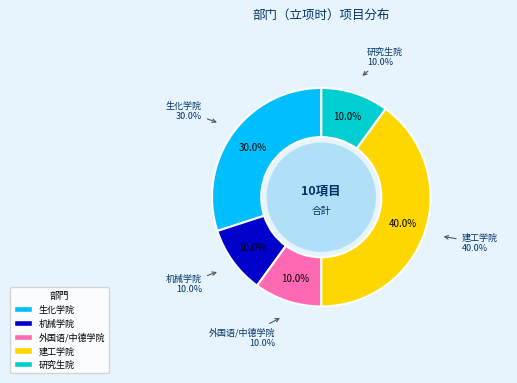

To the nearest percent, what is the difference between the 建工学院 and 外国语/中德学院 slice percentages?

30%